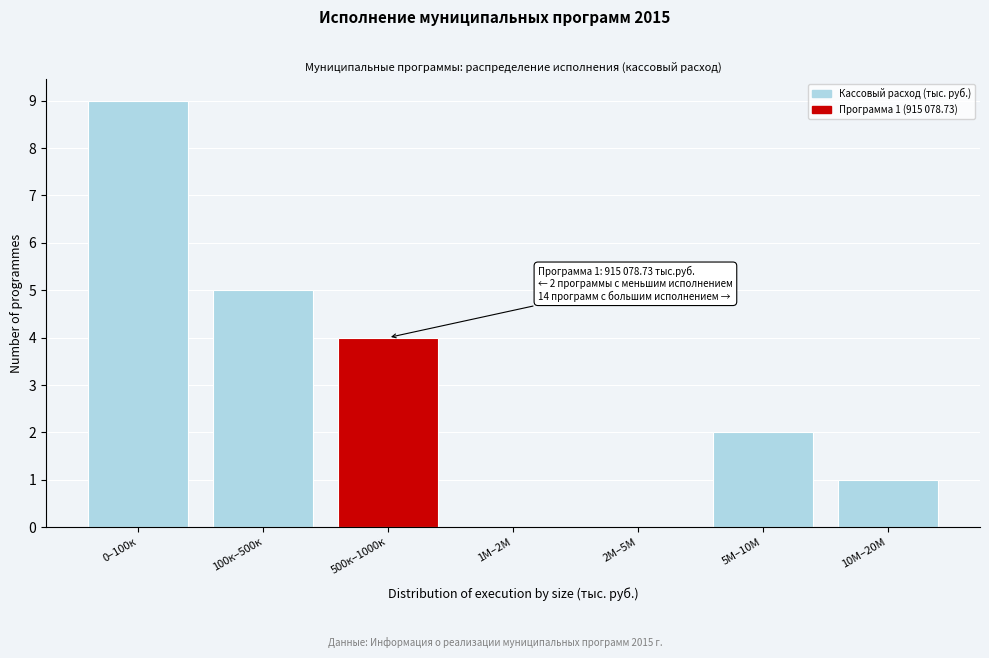

Reading right to left, transcribe all the data shown in this chart.

10М–20М=1	5М–10М=2	2М–5М=0	1М–2М=0	500к–1000к=4	100к–500к=5	0–100к=9